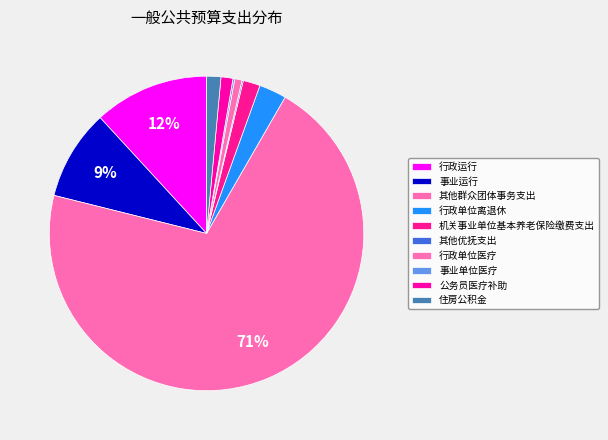

What is the change in value from 行政运行 to 行政单位离退休?

-805101.5